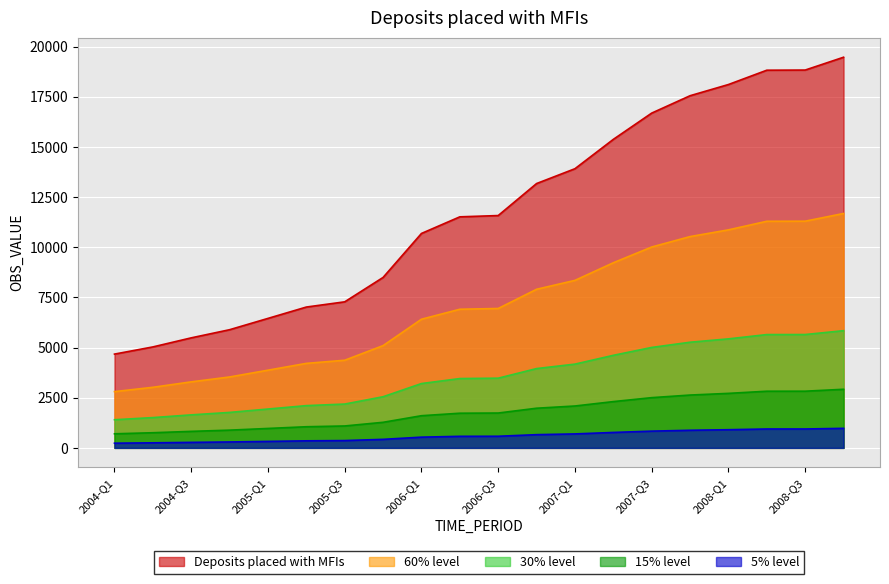

True or false: the data shows 32985.4 at 2008-Q2.

False